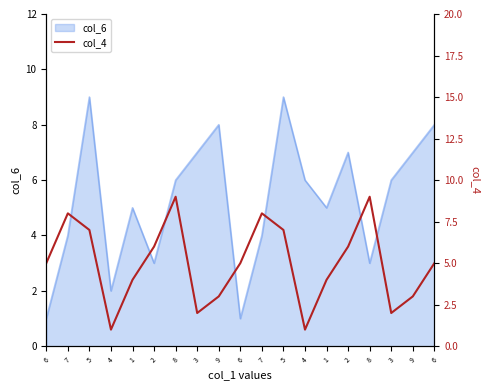

Which has a higher value, 2 or 7?

7